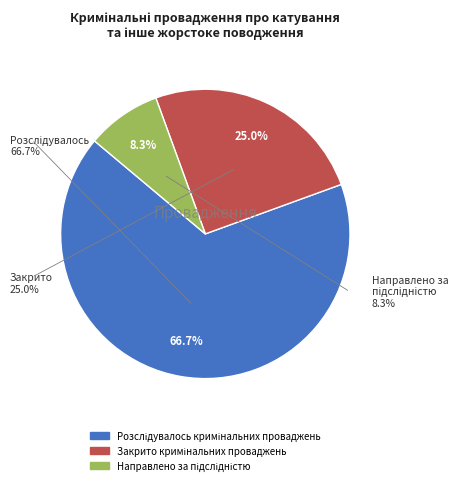

Which has a higher value, Направлено за підслідністю or Розслідувалось кримінальних проваджень?

Розслідувалось кримінальних проваджень